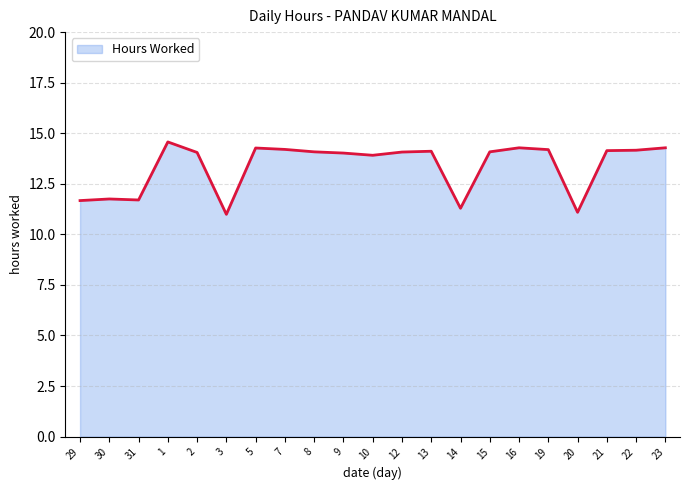

What is the difference between the maximum and second lowest values?

3.5